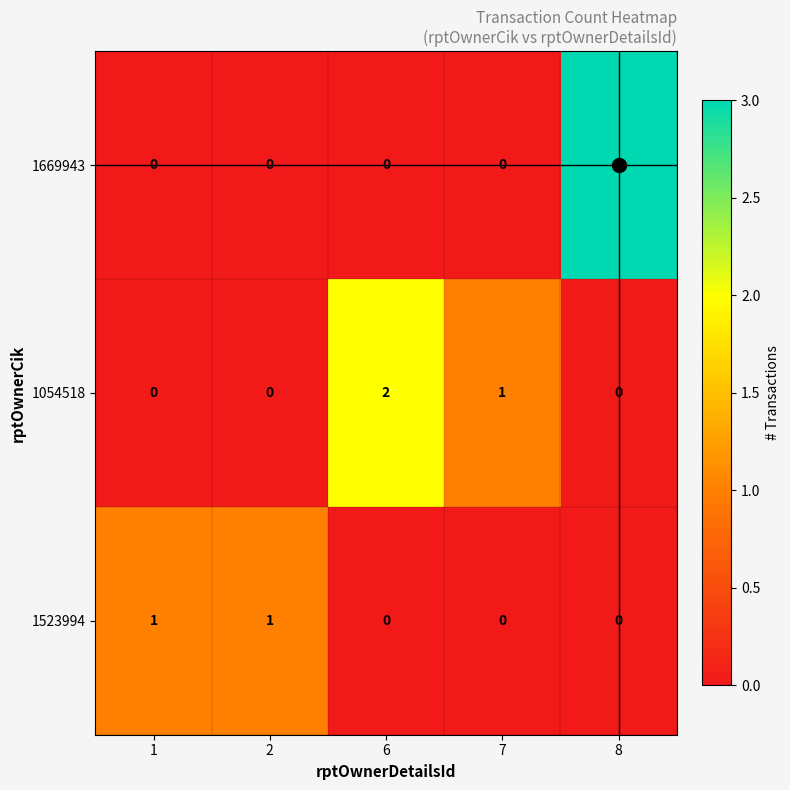

What is the difference between the 1669943 values at 6 and 8?

3